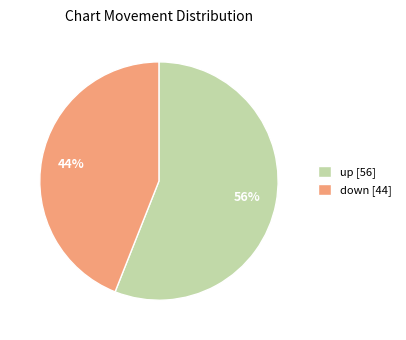

Count the number of slices in the pie.

2